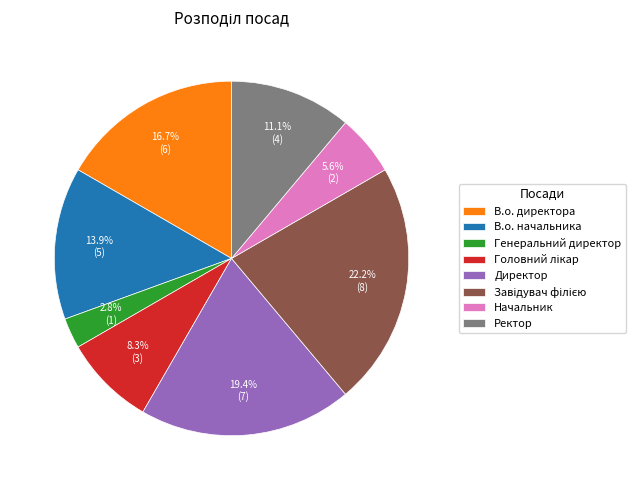

Do Генеральний директор and В.о. начальника together represent more than half of the pie?

No